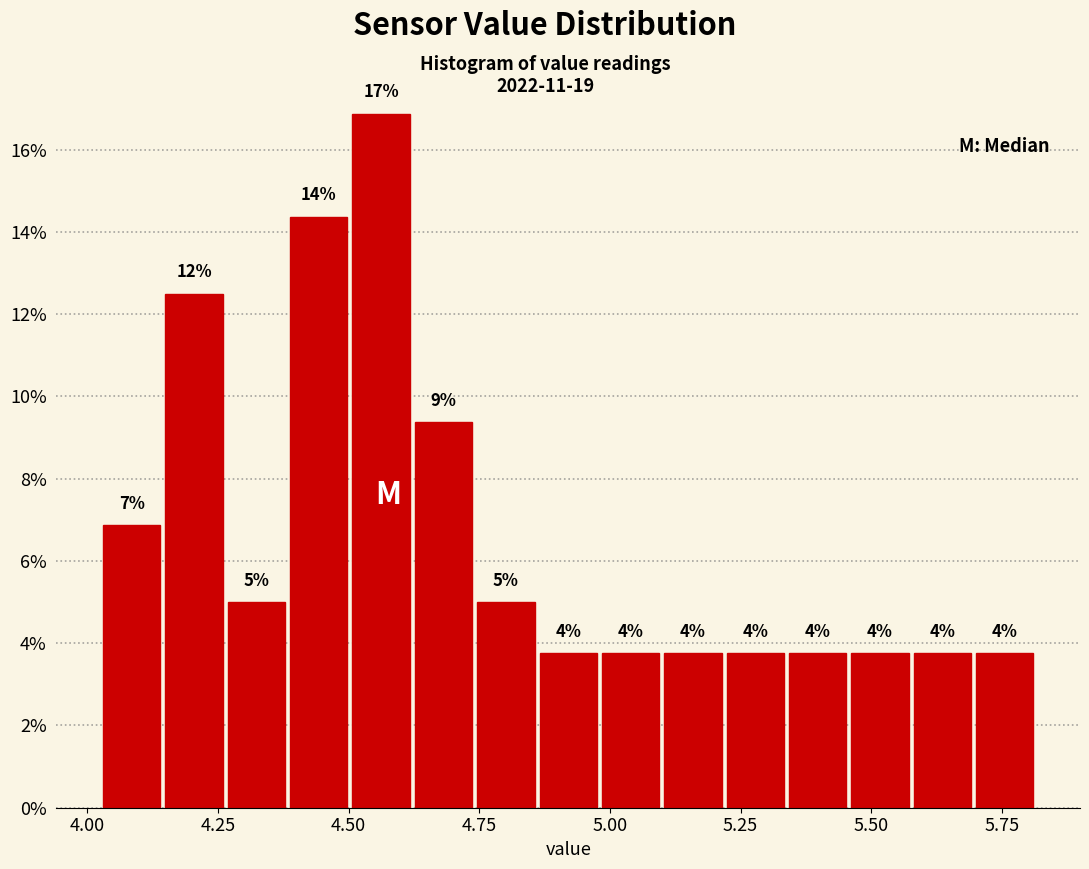

Around what value on the x-axis is the tallest bar? Give the approximate position of its centre, as read against the axis.

4.55